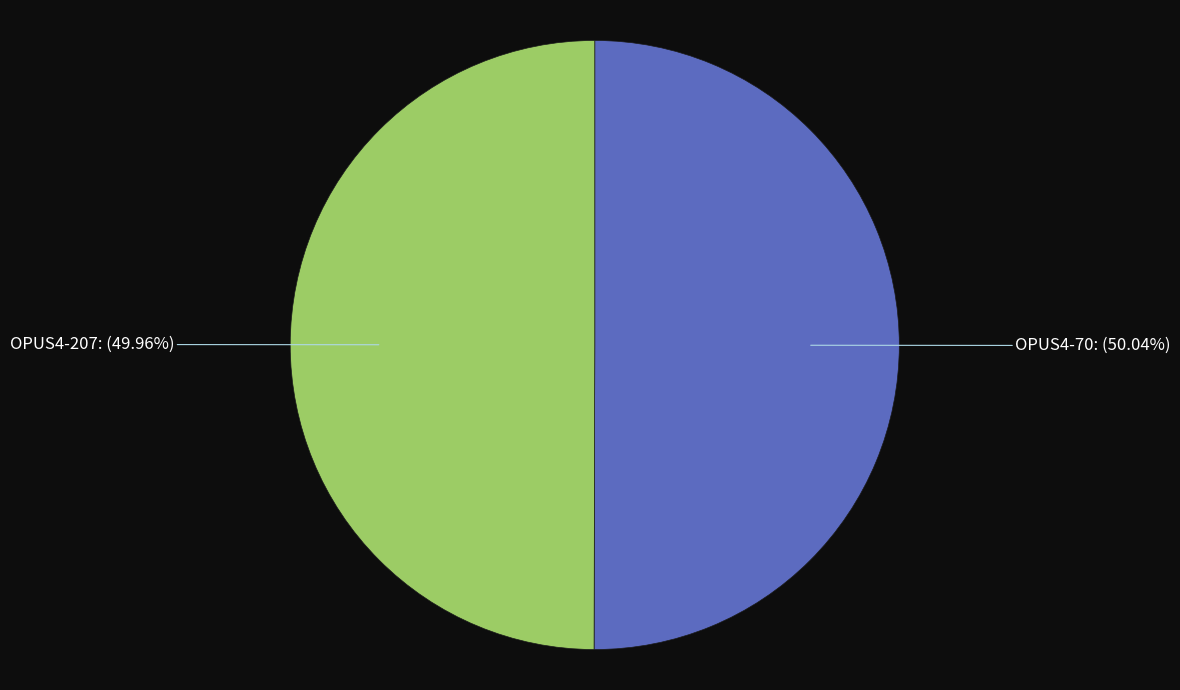

Is there any slice that represents more than half of the pie?

Yes